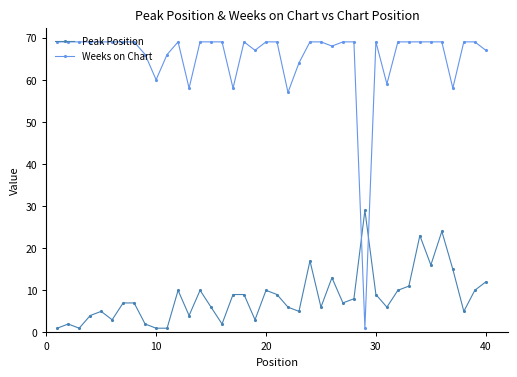

What is the difference between the second highest and minimum values in the Weeks on Chart series?

68